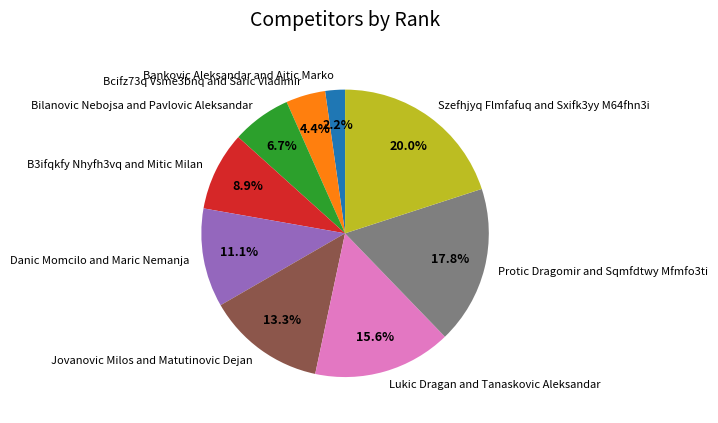

What is the smallest slice in the pie chart?

Bankovic Aleksandar and Ajtic Marko